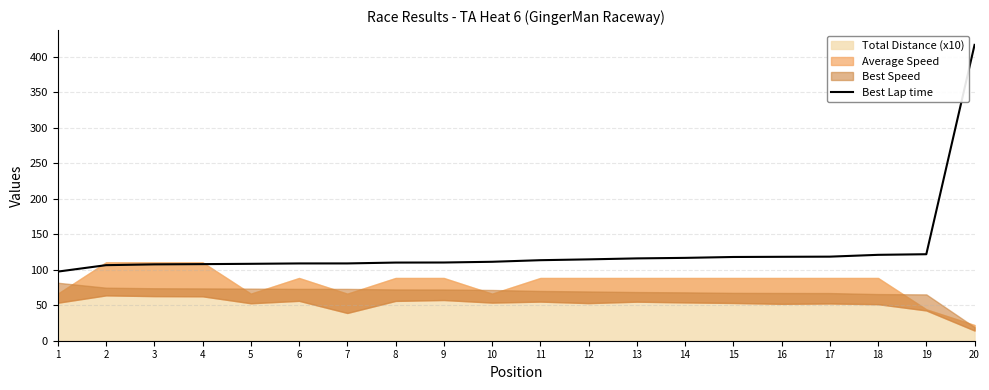

True or false: the data shows 107.9 at 4.

True